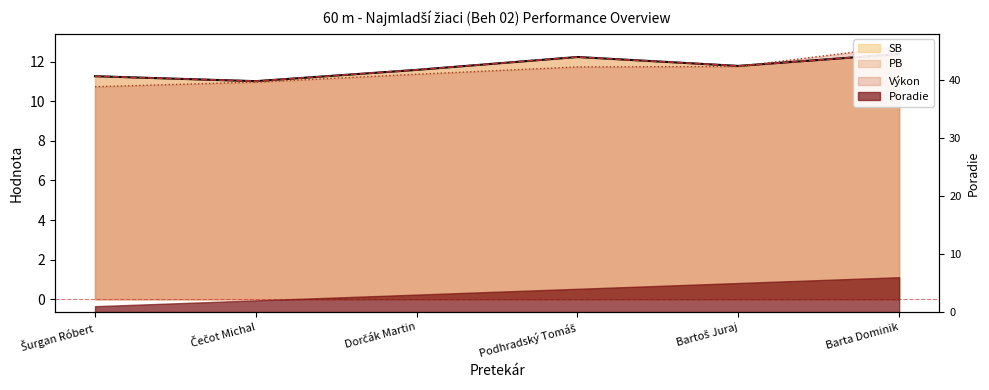

What position from the left is Barta Dominik?

6